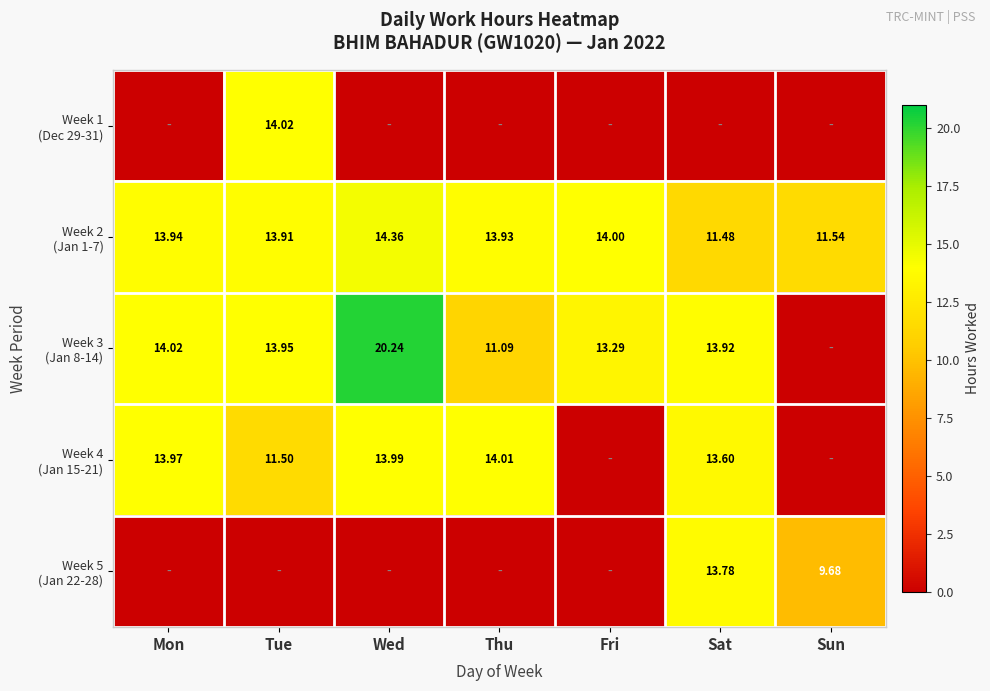

What is the average value of the Week 5 (Jan 22-28) series?

3.4